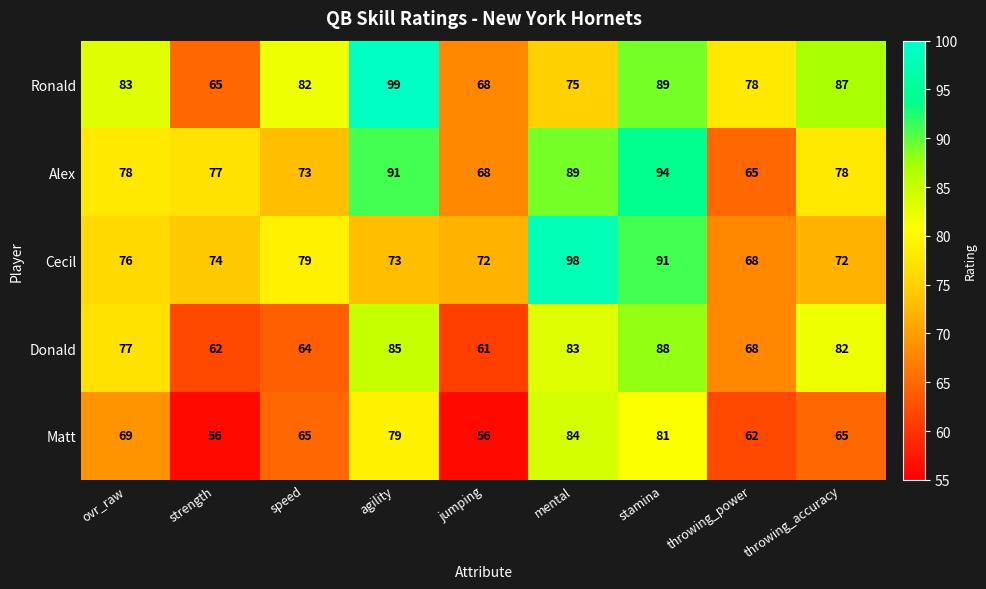

List the series in order of their peak value, lowest first.

Matt, Donald, Alex, Cecil, Ronald